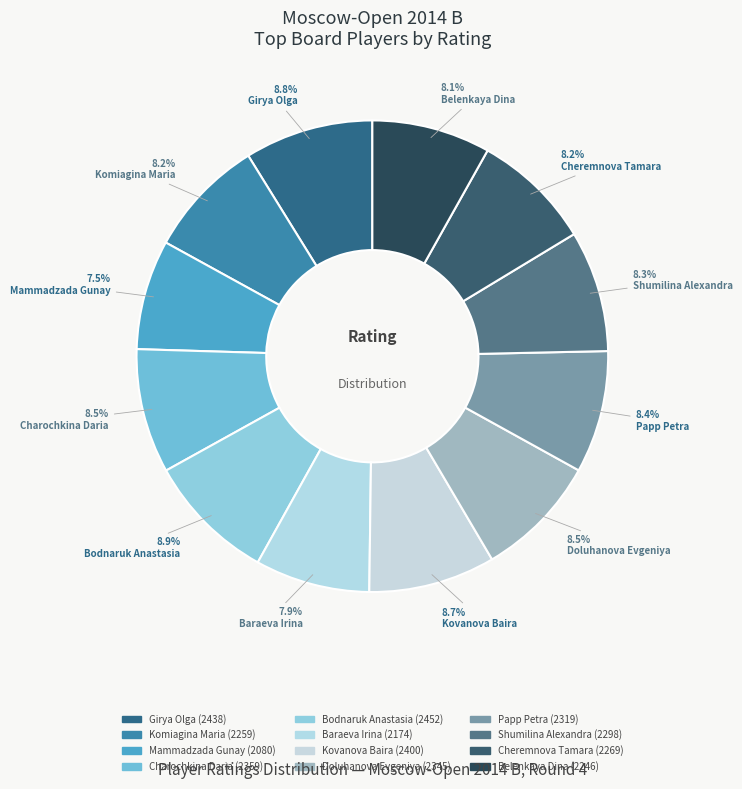

Is there a majority slice in this chart?

No